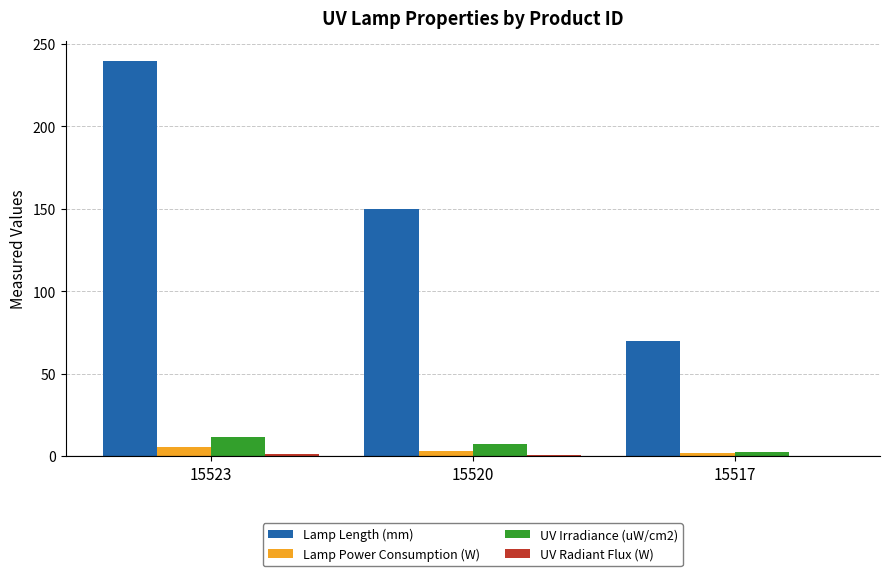

Which series has the largest total across all categories?

Lamp Length (mm)